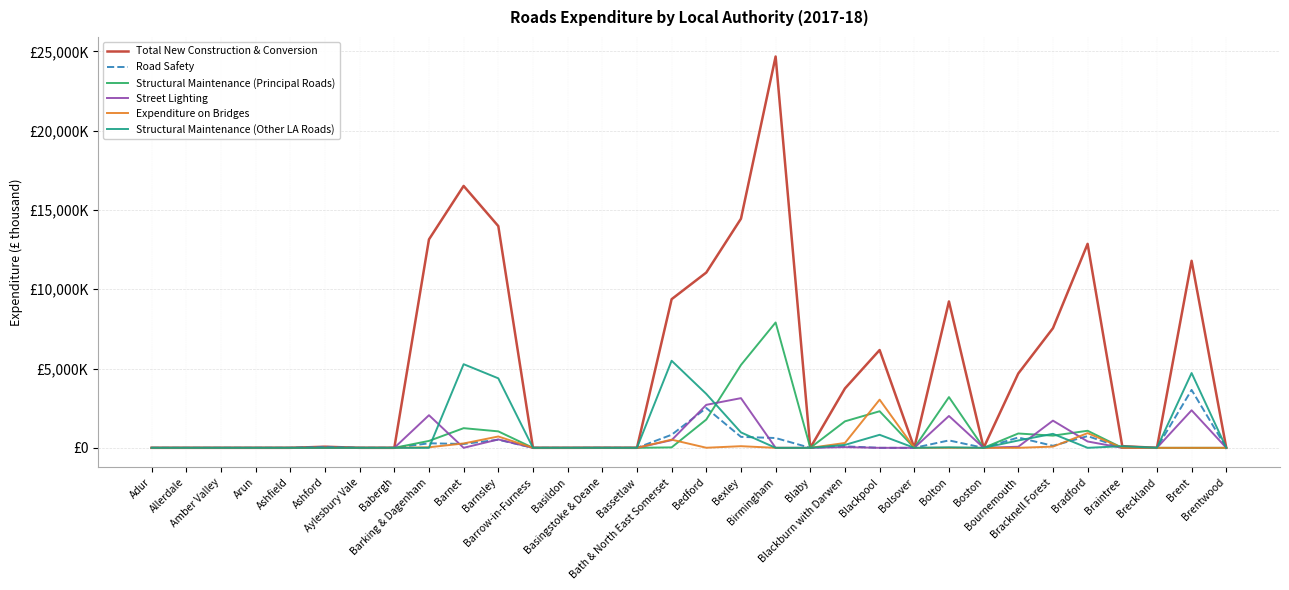

Which category has the highest value in the Structural Maintenance (Principal Roads) series?

Birmingham